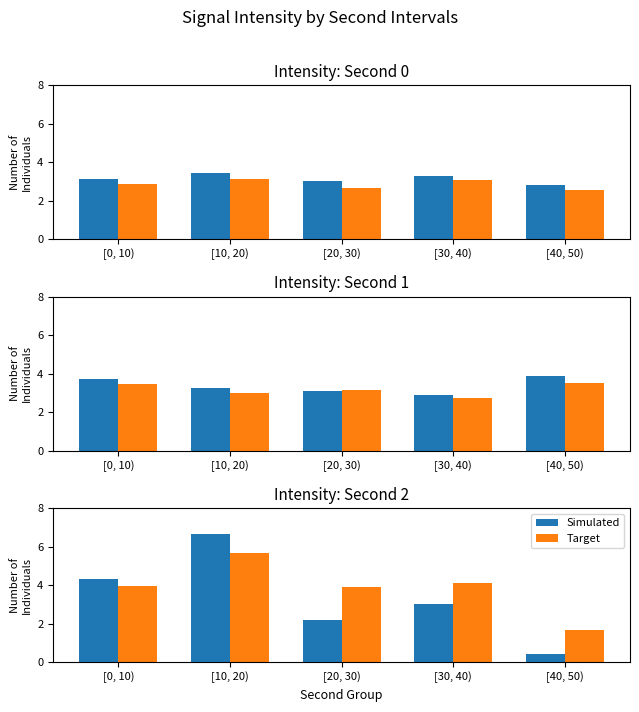

Are the bars horizontal?

No